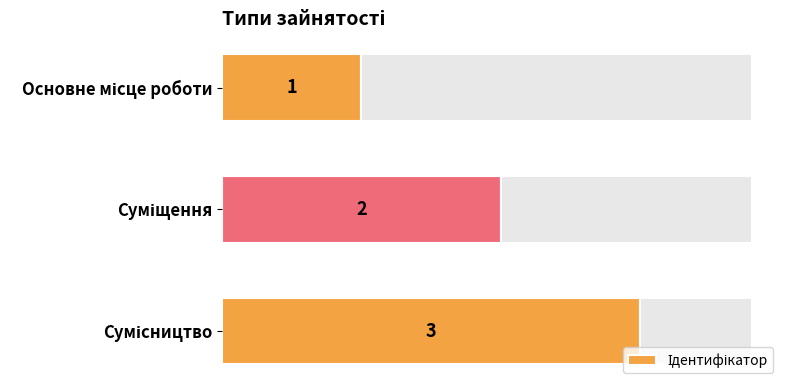

The chart shows a value of 2 at Суміщення. True or false?

True